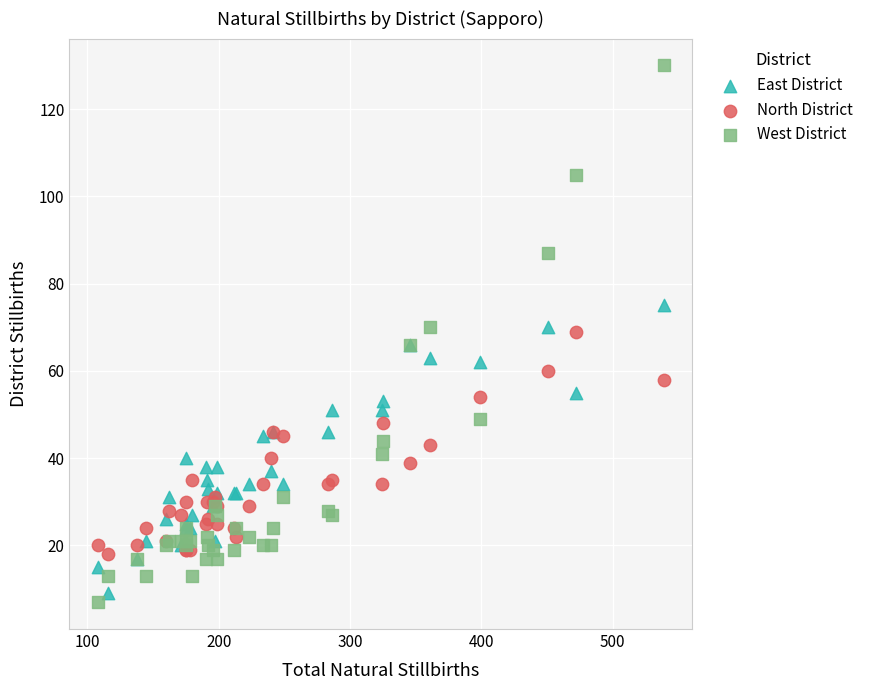

Which series has the widest spread of Y values?

West District